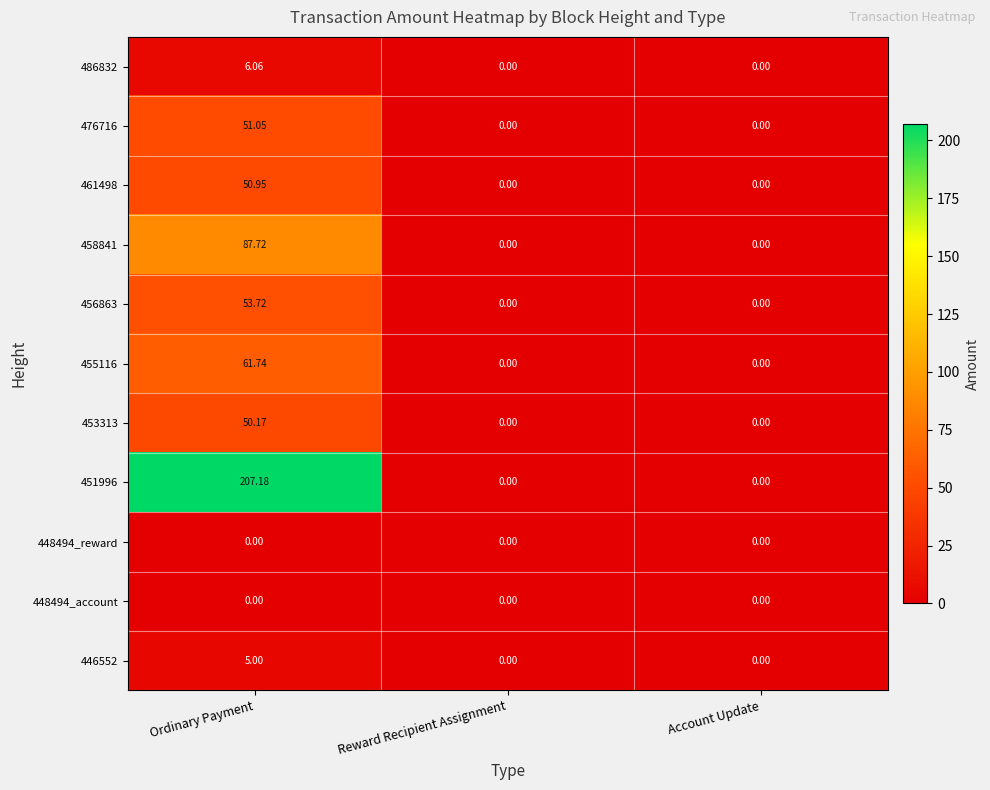

Which category has the highest value in the 446552 series?

Ordinary Payment